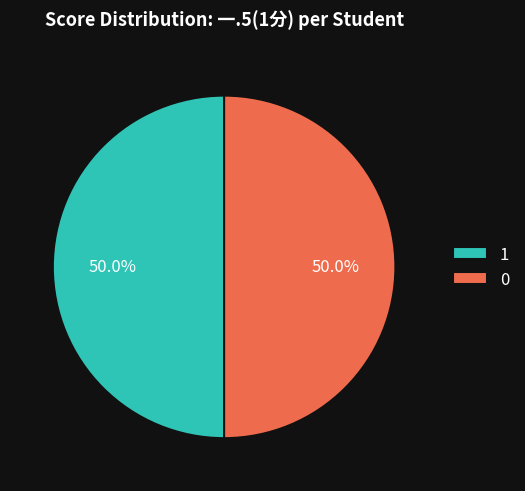

What is the total percentage of 1 and 0?

100.0%